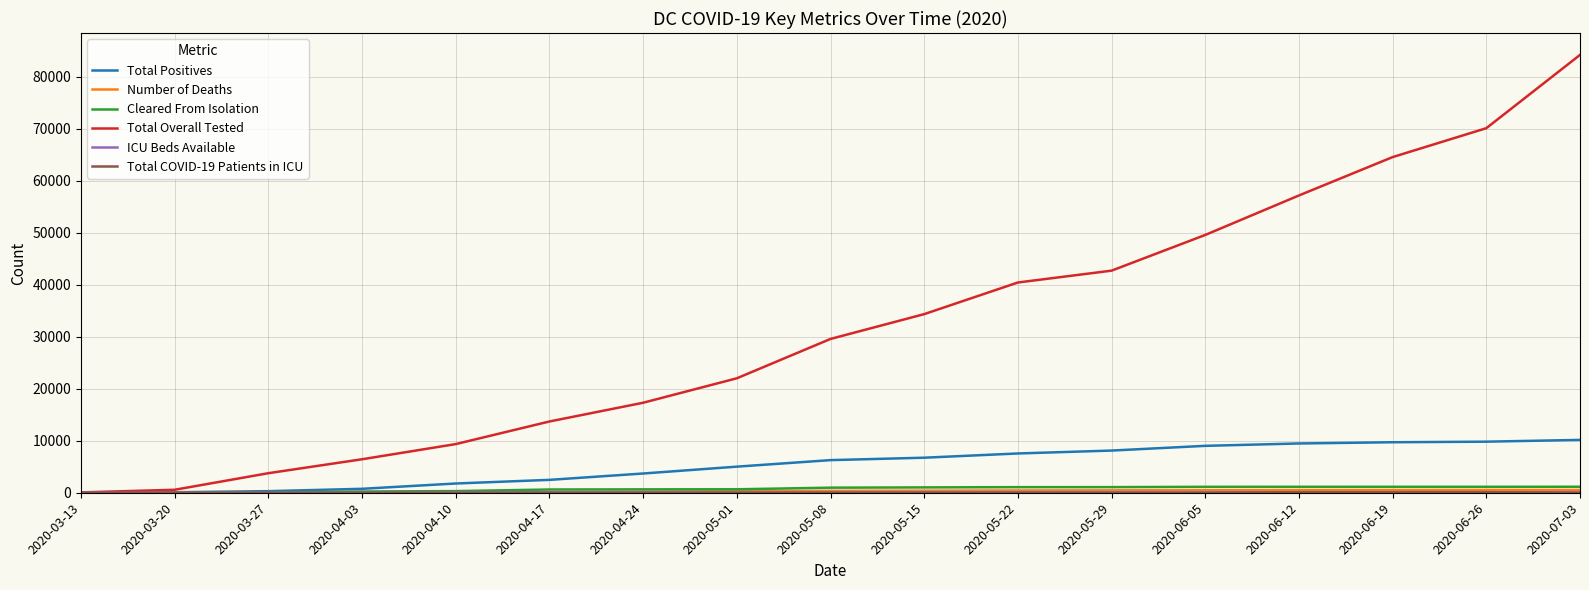

At which category is the sum across all series the highest?

2020-07-03